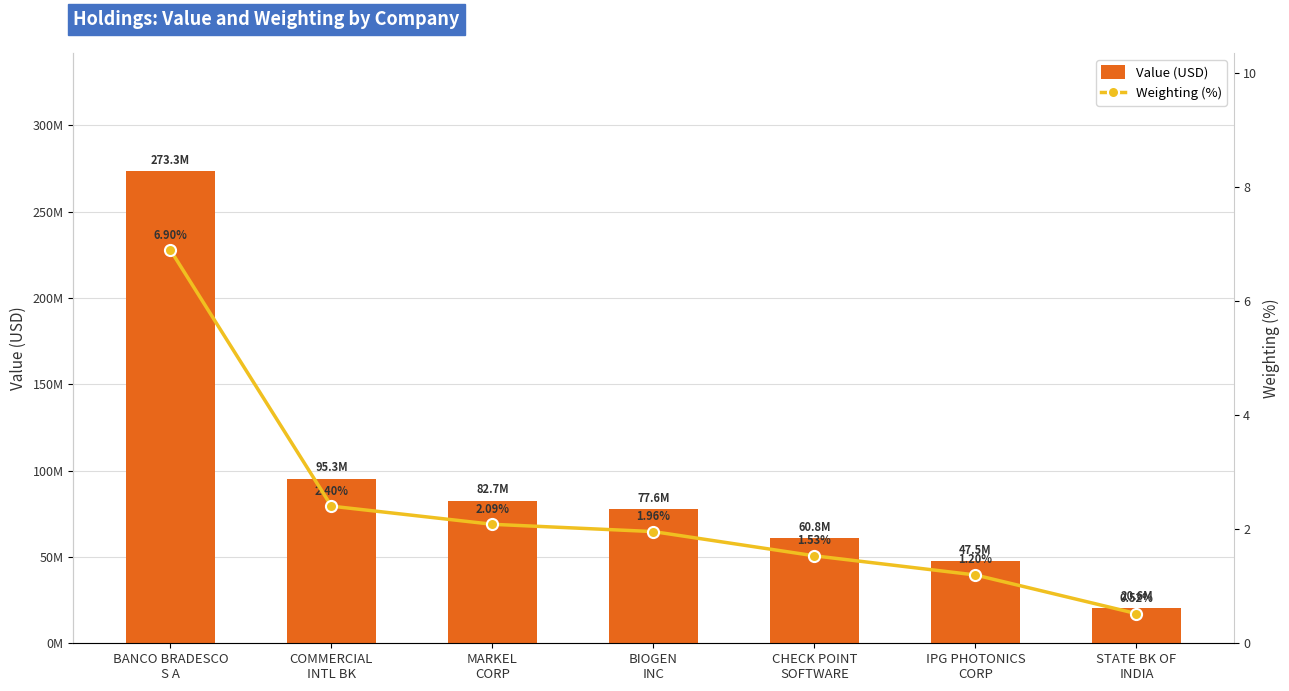

Is it true that Value (USD) equals 82684000.0 at MARKEL
CORP?

True